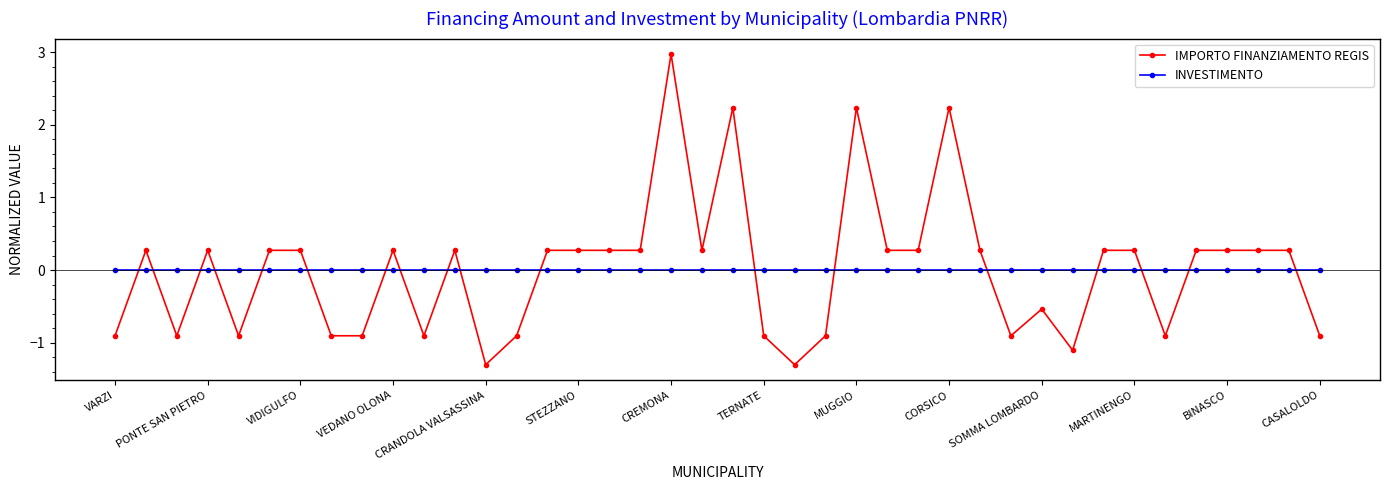

What is the value of the IMPORTO FINANZIAMENTO REGIS point at the 12th from the left?

0.3